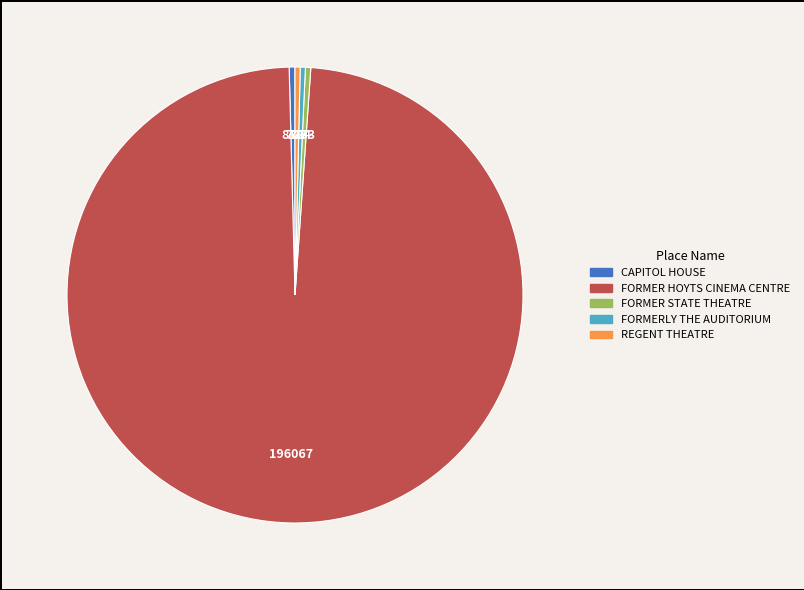

Between FORMER STATE THEATRE and FORMER HOYTS CINEMA CENTRE, which is larger?

FORMER HOYTS CINEMA CENTRE